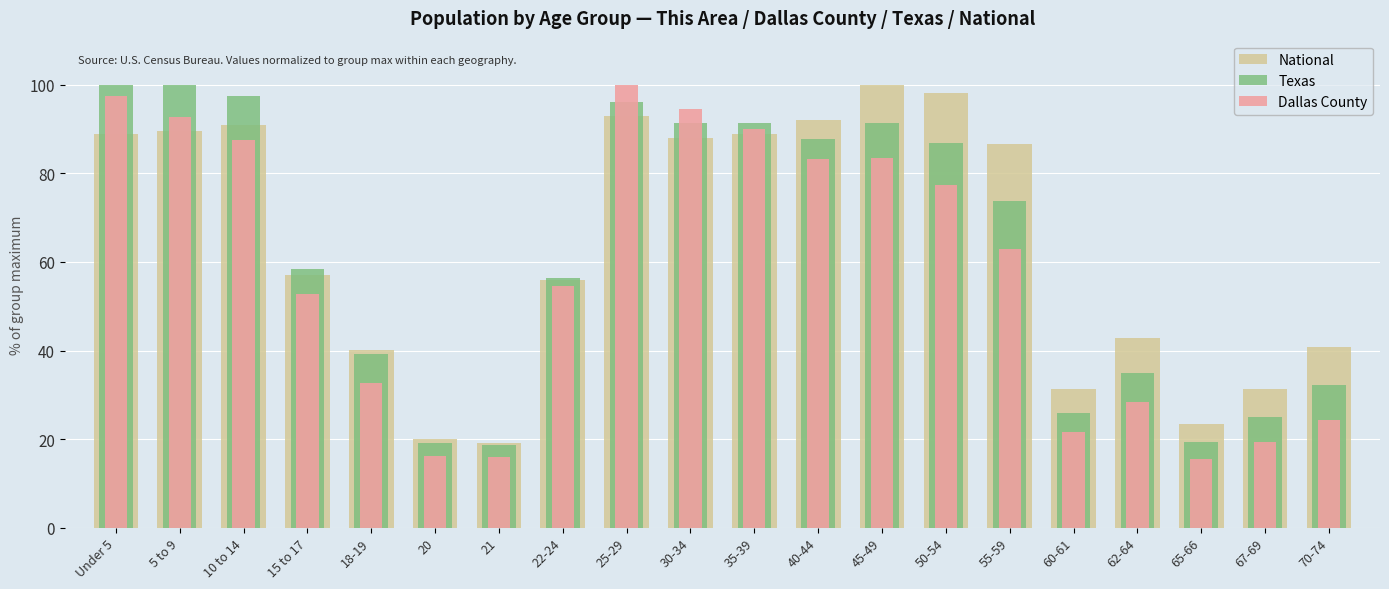

What is the average value of the National series?

63.9